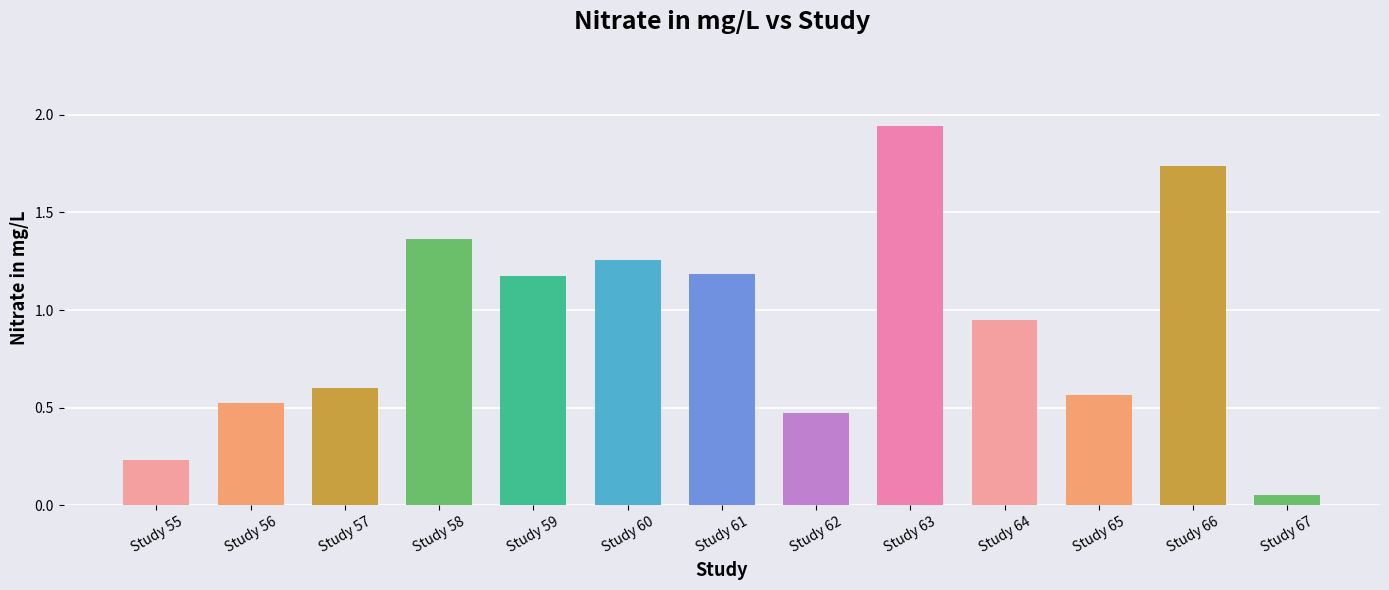

Which has a higher value, Study 64 or Study 66?

Study 66